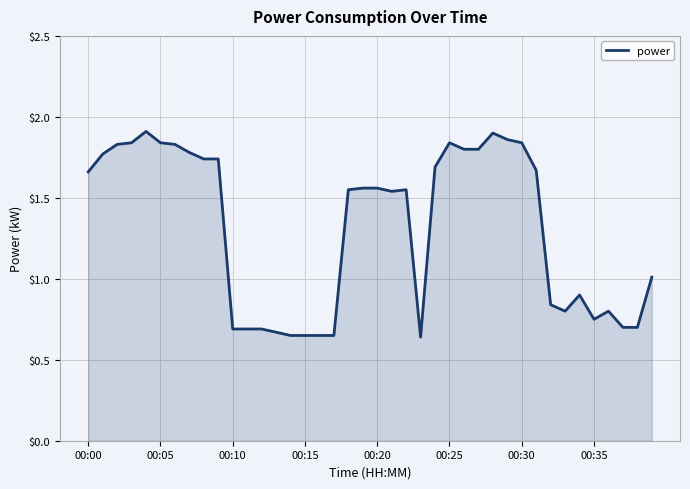

What is the difference between the maximum and minimum values?

1.3